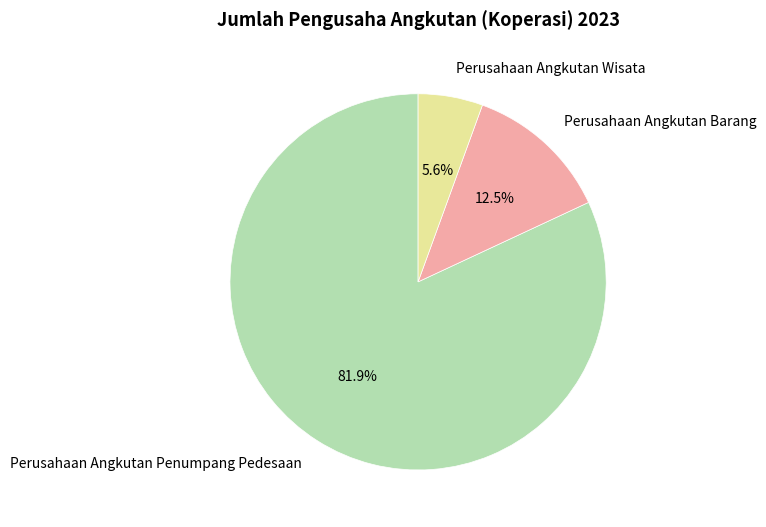

What is the ratio of the value at Perusahaan Angkutan Barang to the value at Perusahaan Angkutan Wisata?

2.2